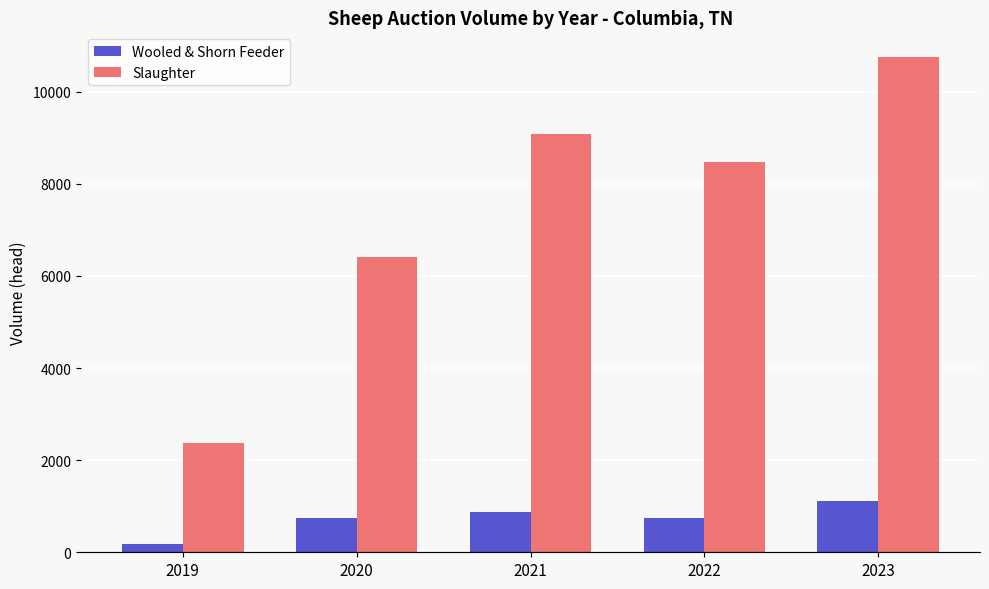

At which label does Wooled & Shorn Feeder reach its minimum?

2019